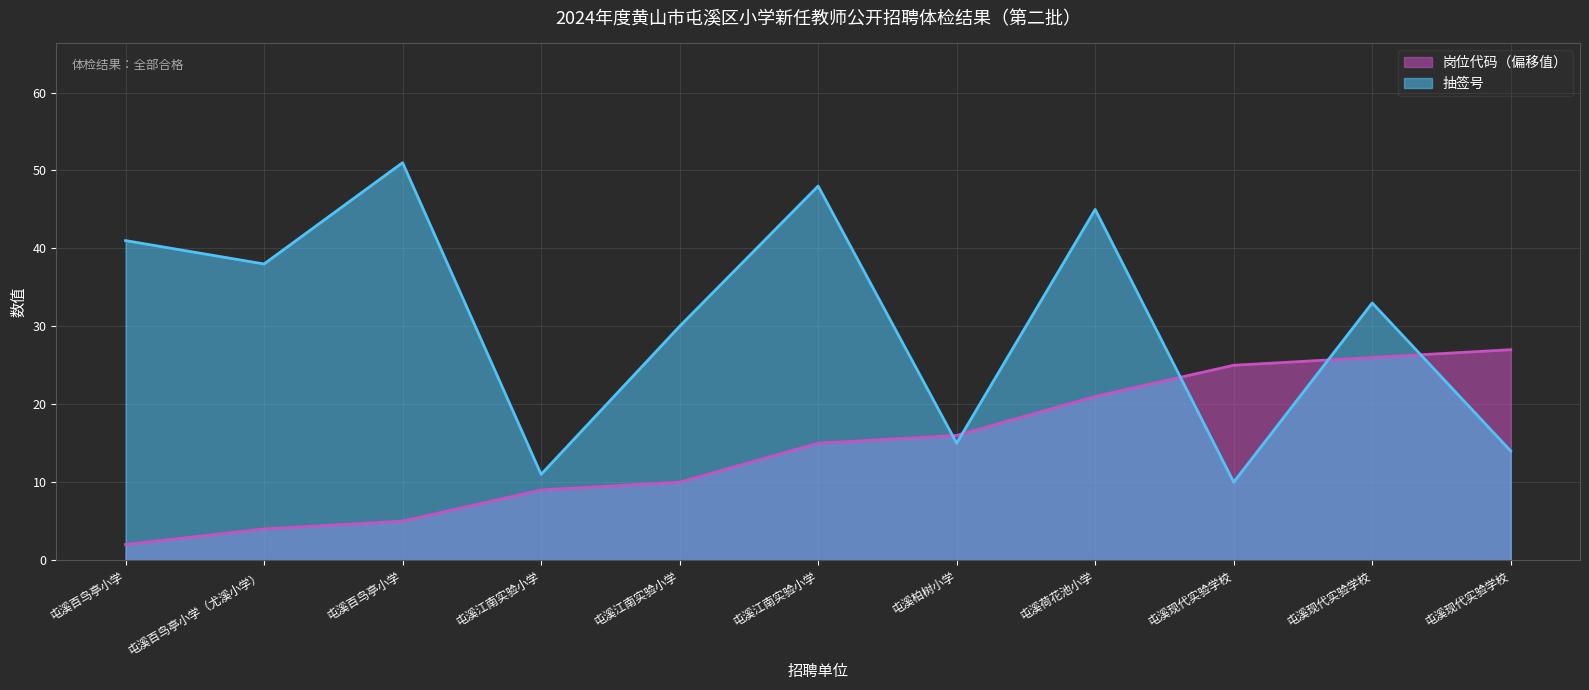

List the series in order of their overall mean, highest first.

抽签号, 岗位代码（偏移值）